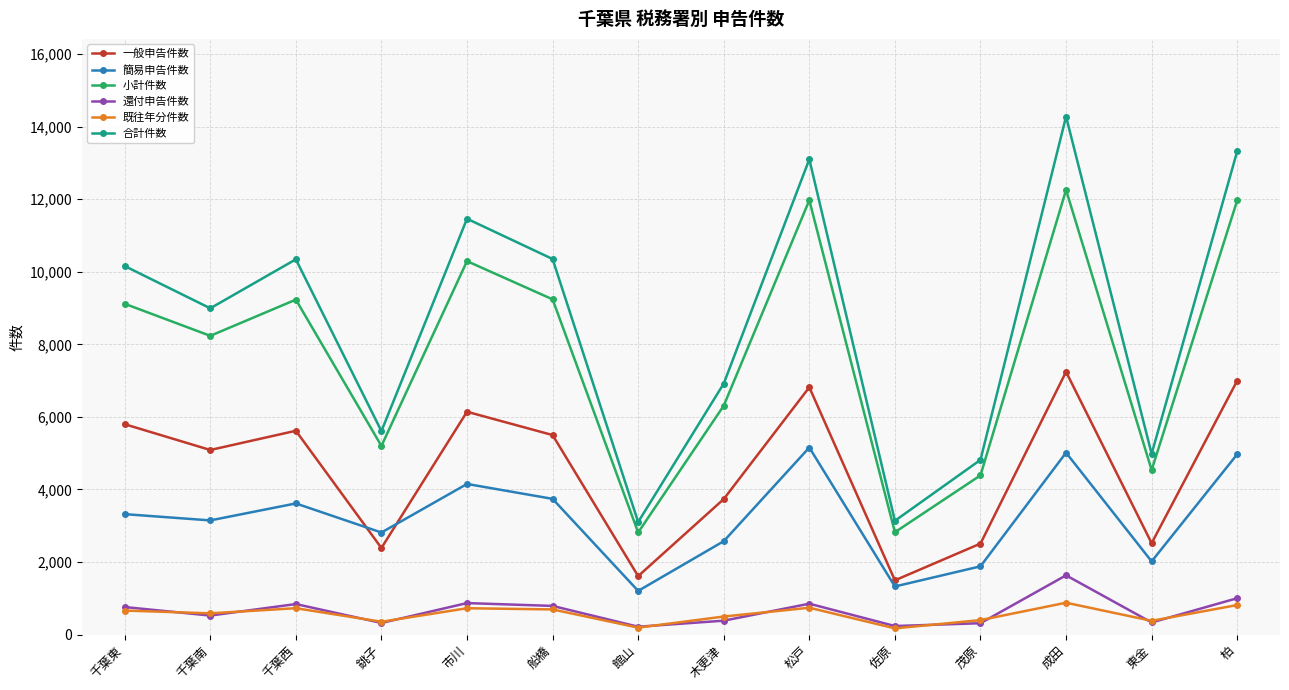

True or false: 小計件数 has a value of 3561 at 船橋.

False